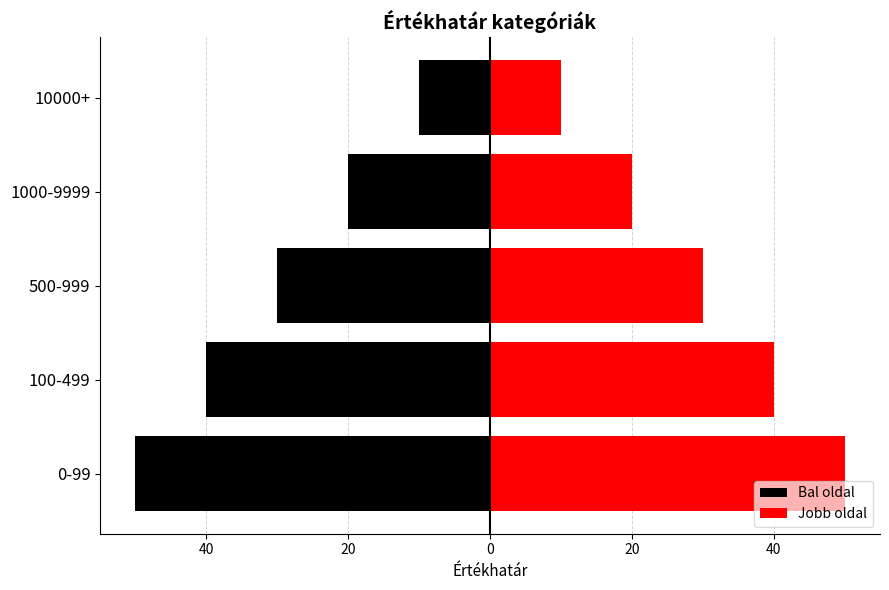

List the series in order of their overall mean, lowest first.

Bal oldal, Jobb oldal